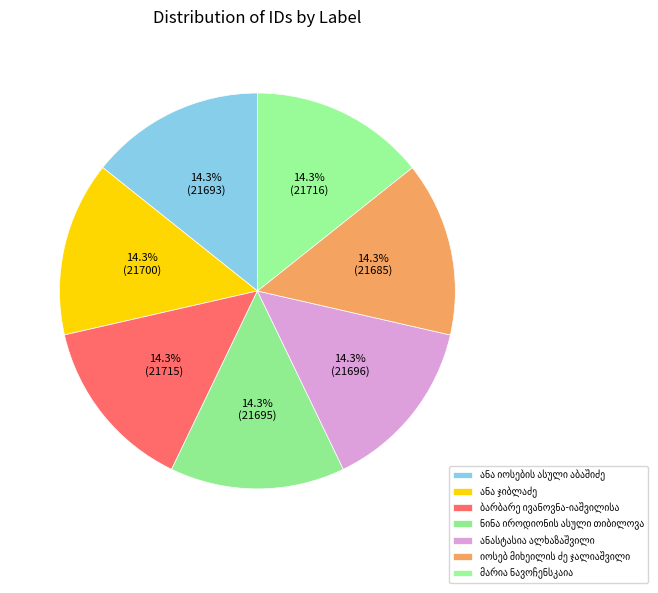

How many segments does this pie chart have?

7